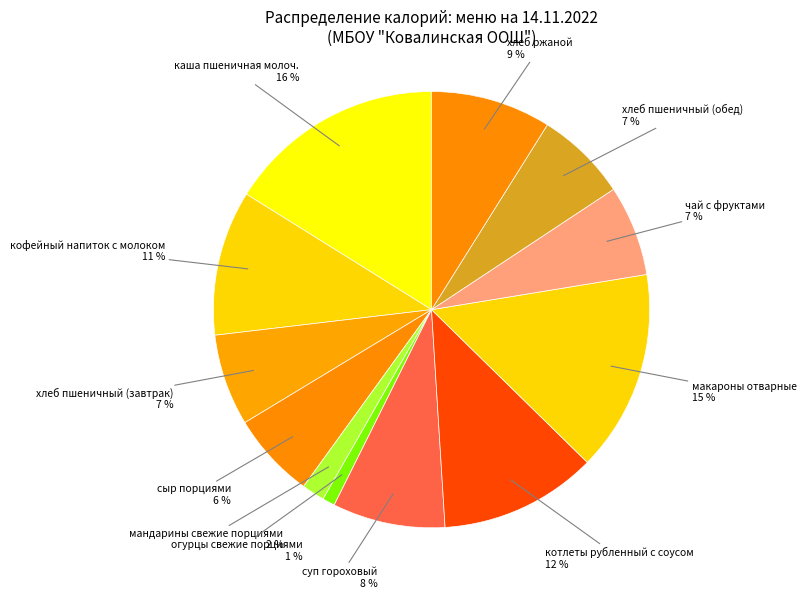

How many slices are in this pie chart?

12